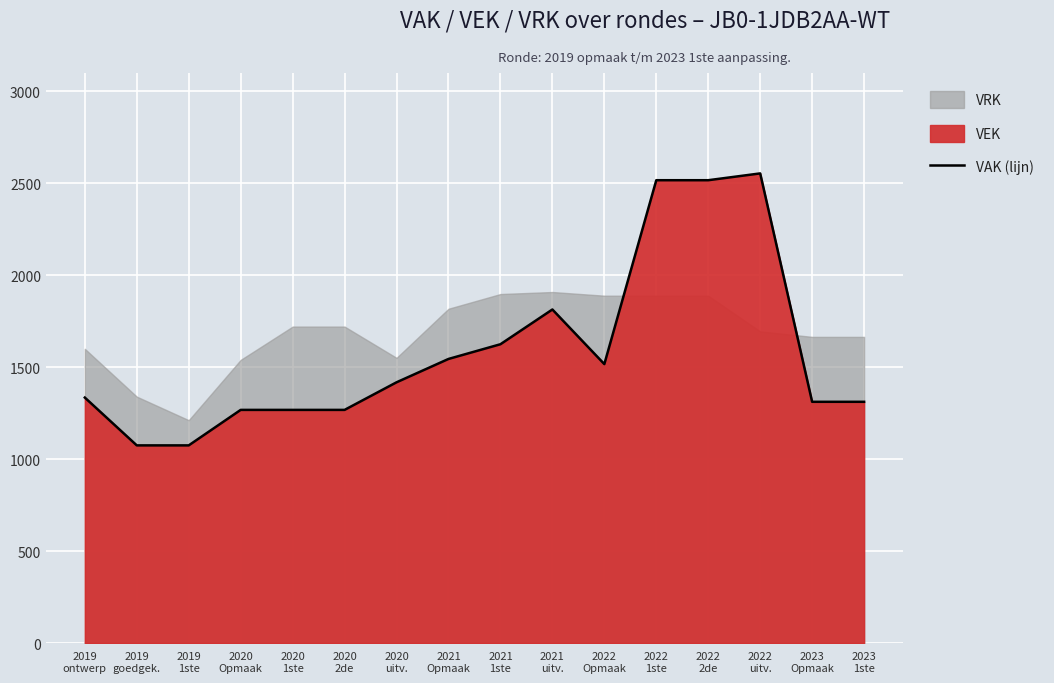

What is the label of the 11th point from the left?

2022
Opmaak